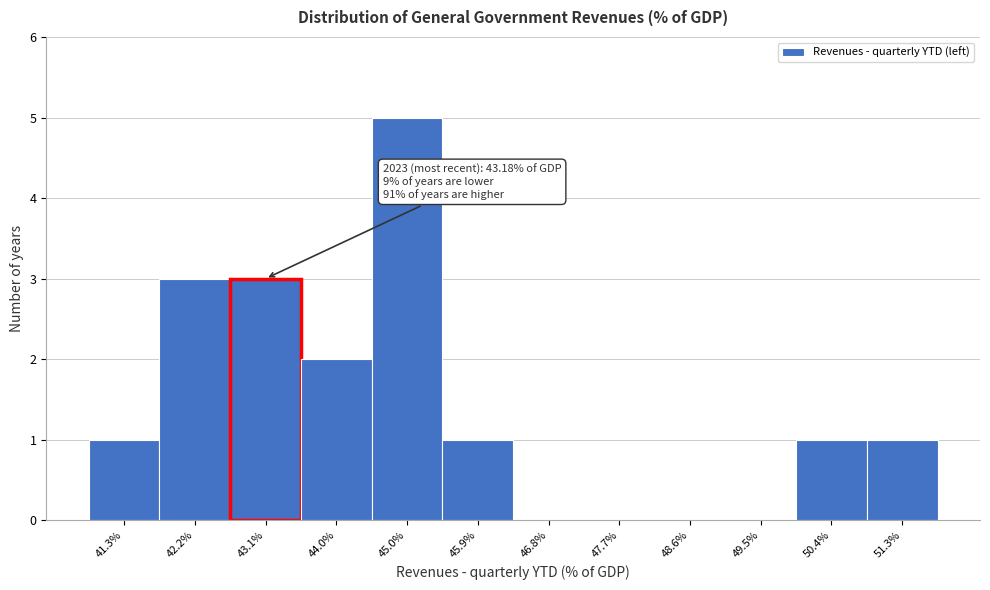

Over which range of the x-axis is the bar tallest?

44.5 to 45.4